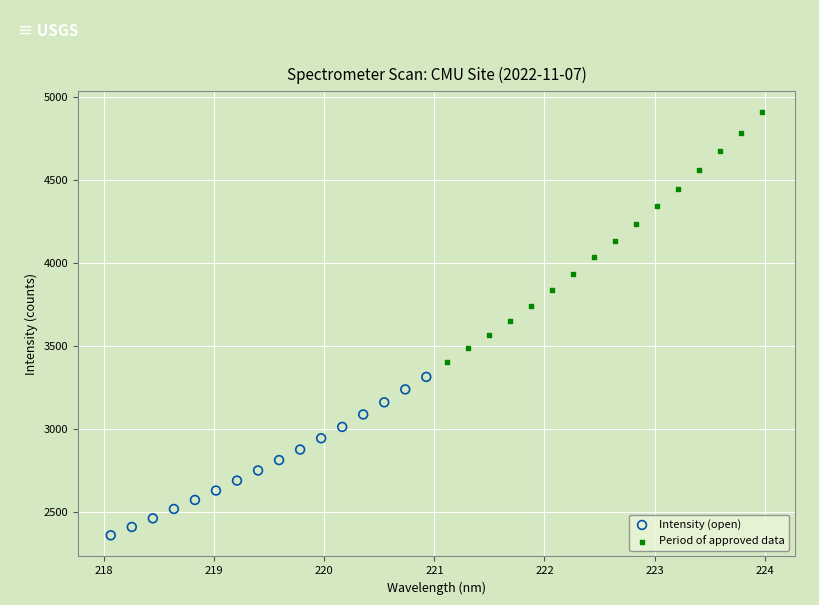

What are all the series names shown in the legend?

Intensity (open), Period of approved data